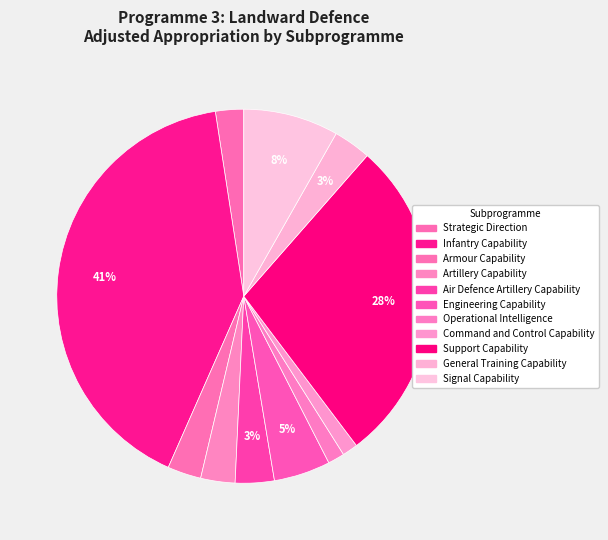

Is it true that Command and Control Capability is 1% of the pie?

True